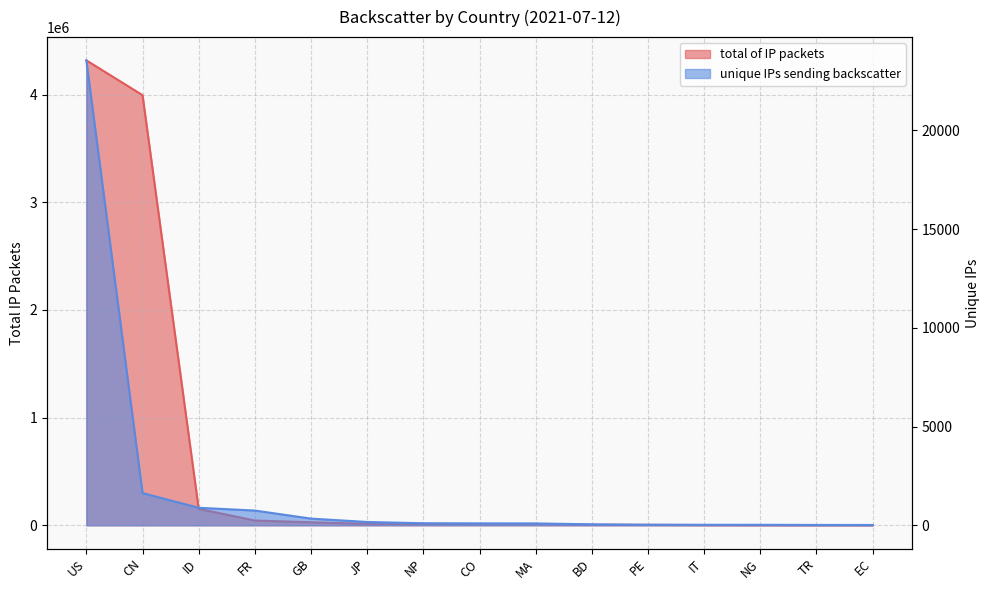

True or false: unique IPs sending backscatter and total of IP packets intersect in this chart.

False